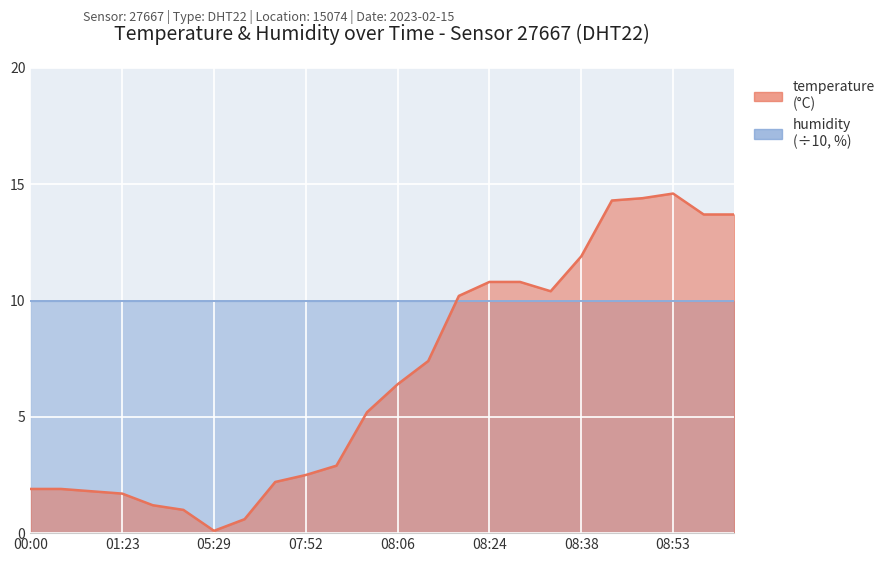

How many points are lower than both their immediate neighbors (excluding endpoints)?

2